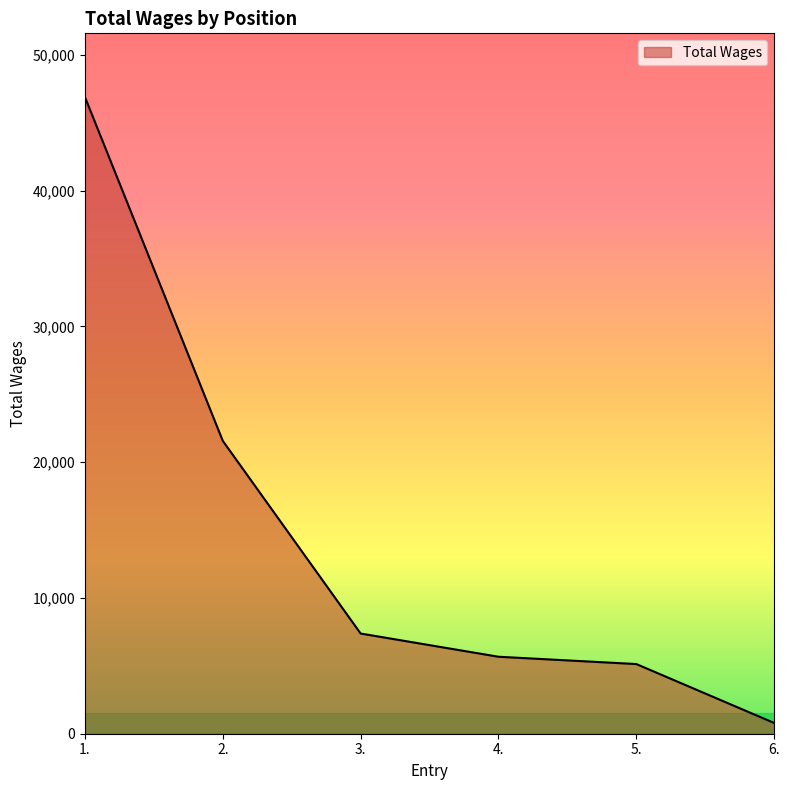

How many values are below 7380?

3